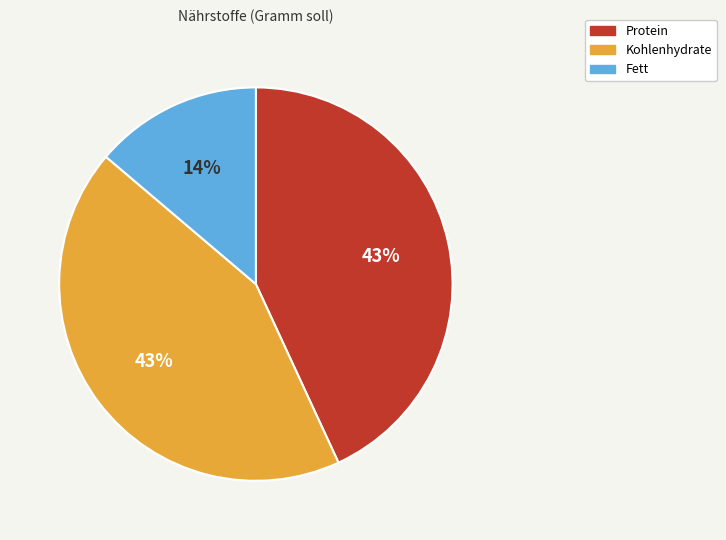

Does Kohlenhydrate account for over 50% of the chart?

No